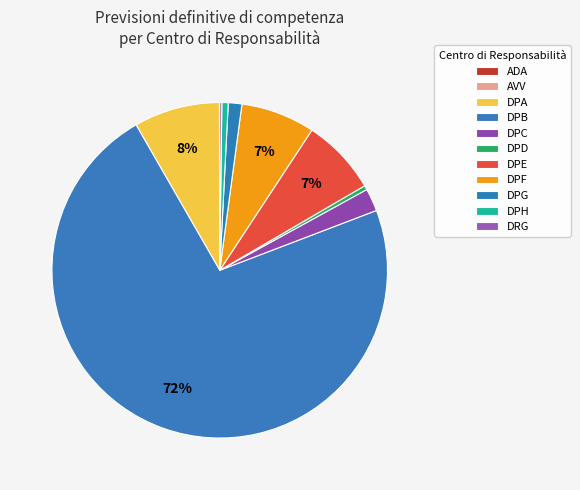

Between DPF and DPE, which is larger?

DPE